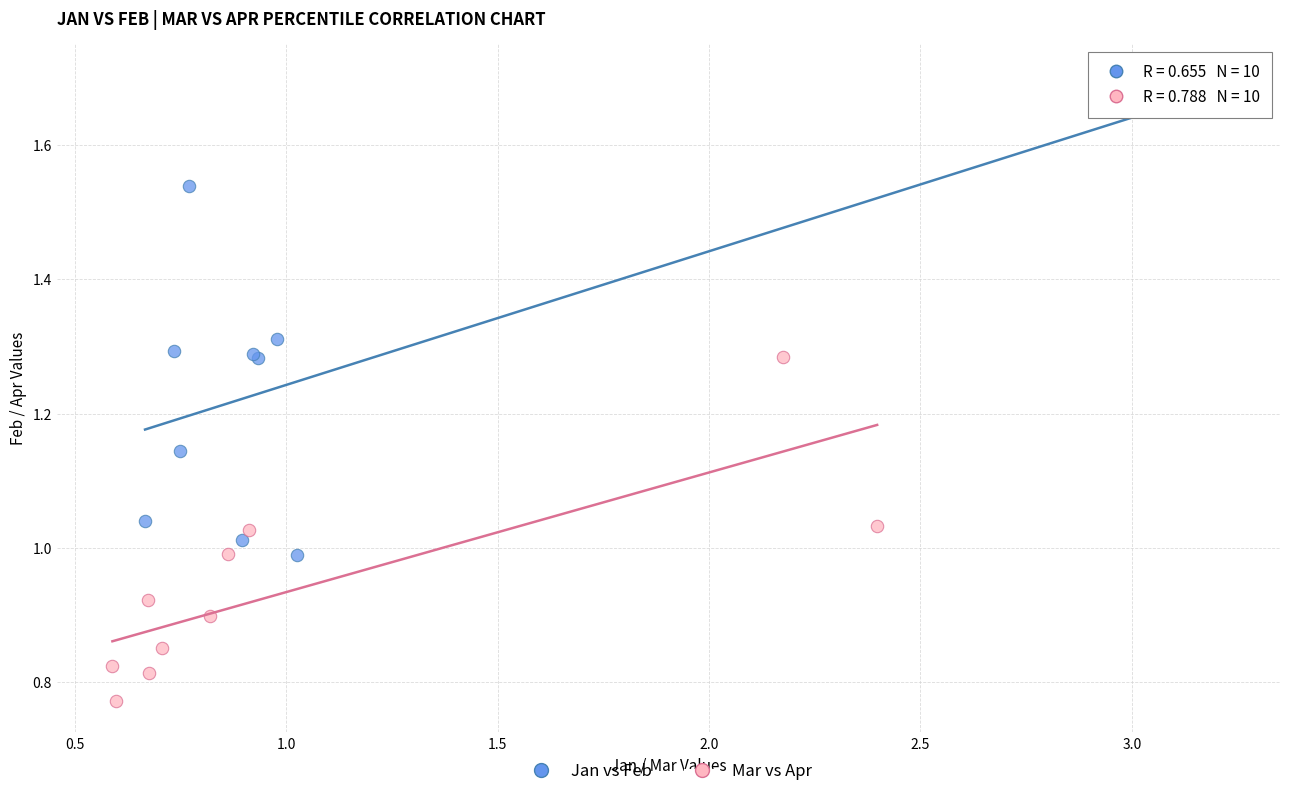

Which series reaches the maximum Y coordinate?

Jan vs Feb